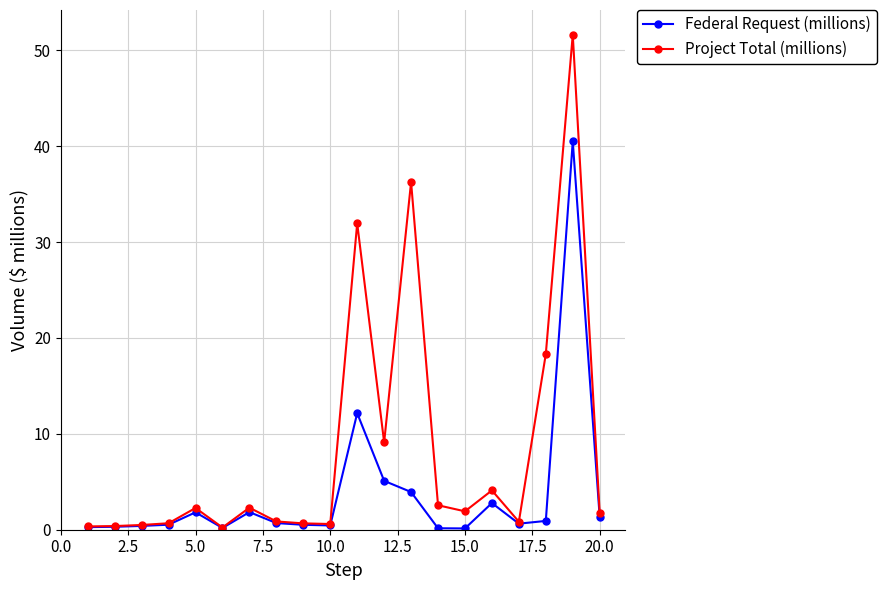

True or false: Federal Request (millions) has more than 0 interior local peaks.

True